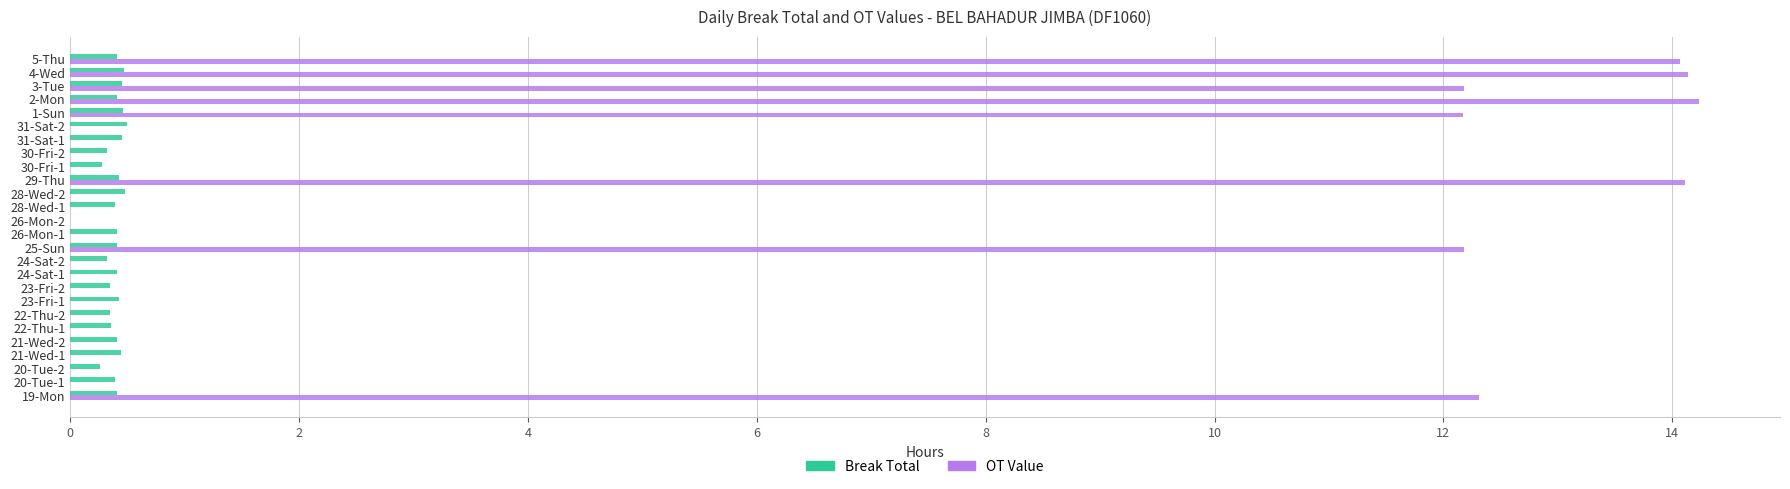

Which series has the largest total across all categories?

OT Value